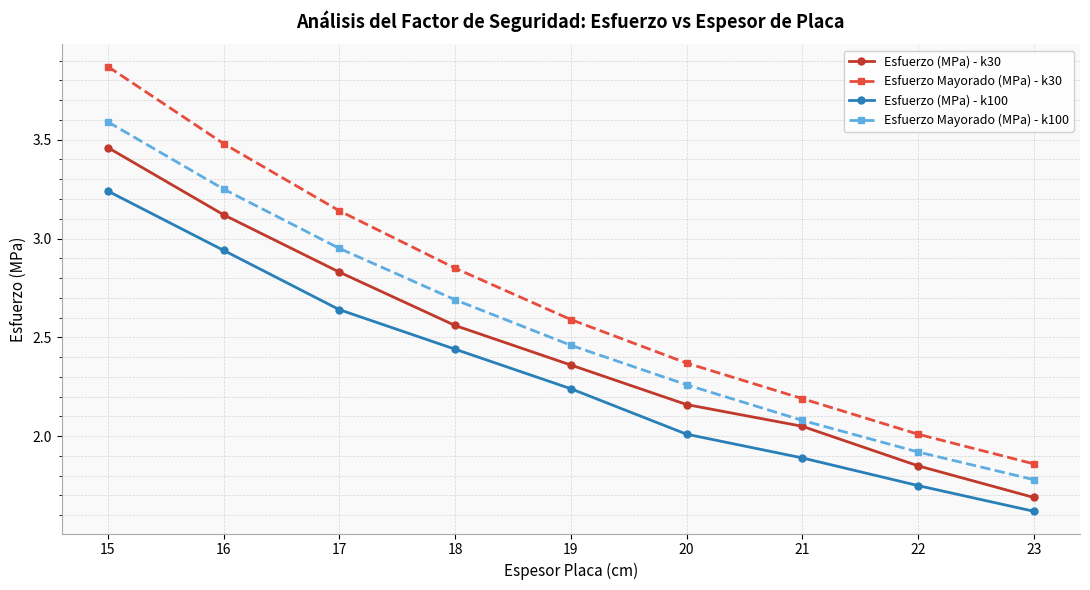

At which category is the sum across all series the highest?

15